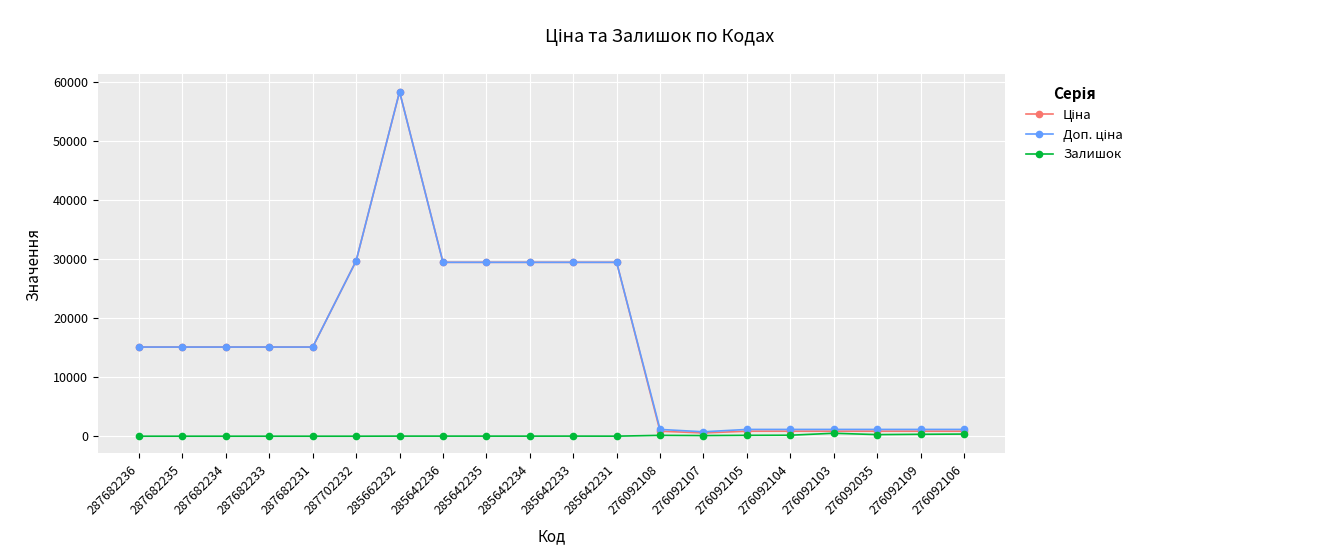

The value of Залишок at 276092035 is 269.0. True or false?

True